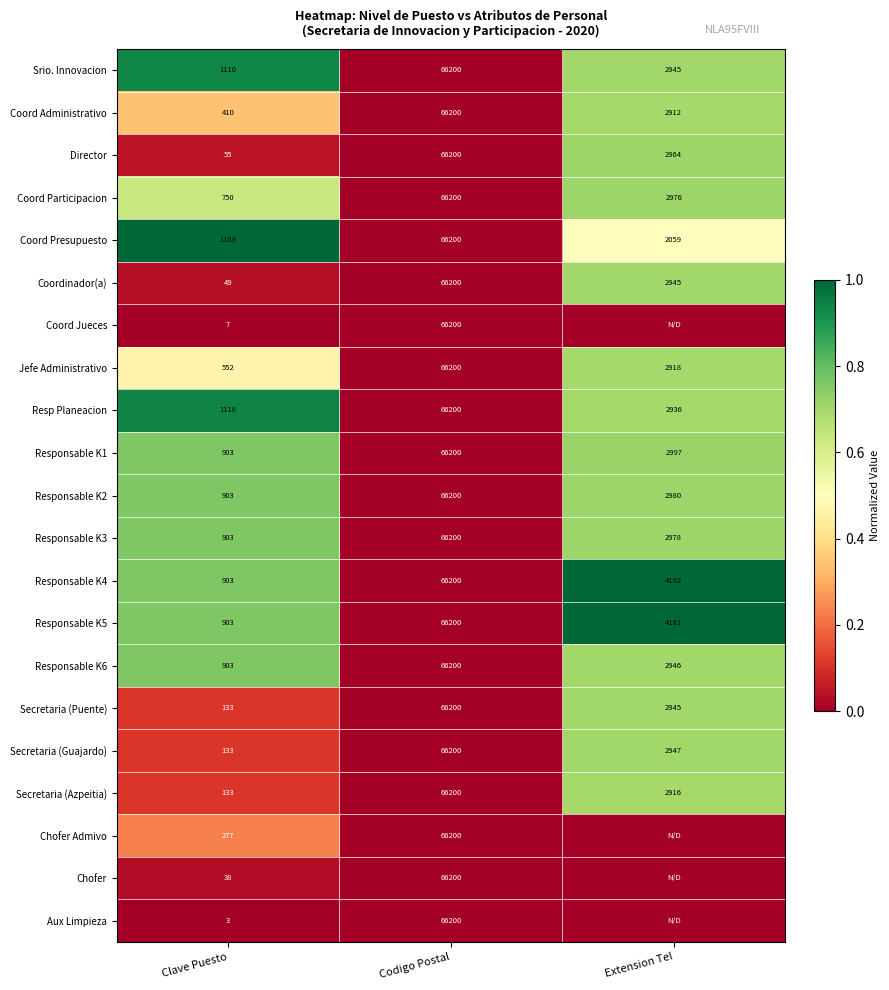

Where does the Coord Administrativo series first go above 2912?

Codigo Postal